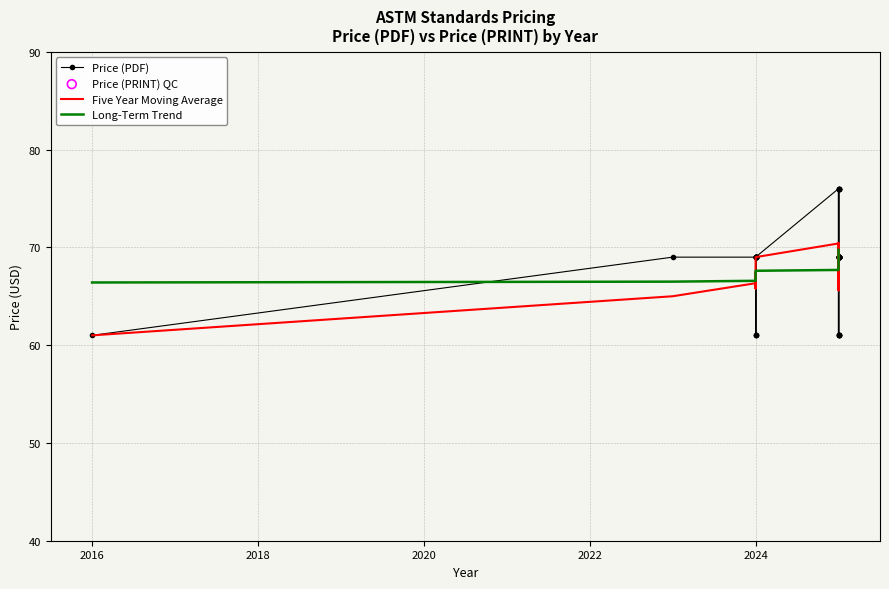

Which series reaches the minimum Y coordinate?

Price (PDF)